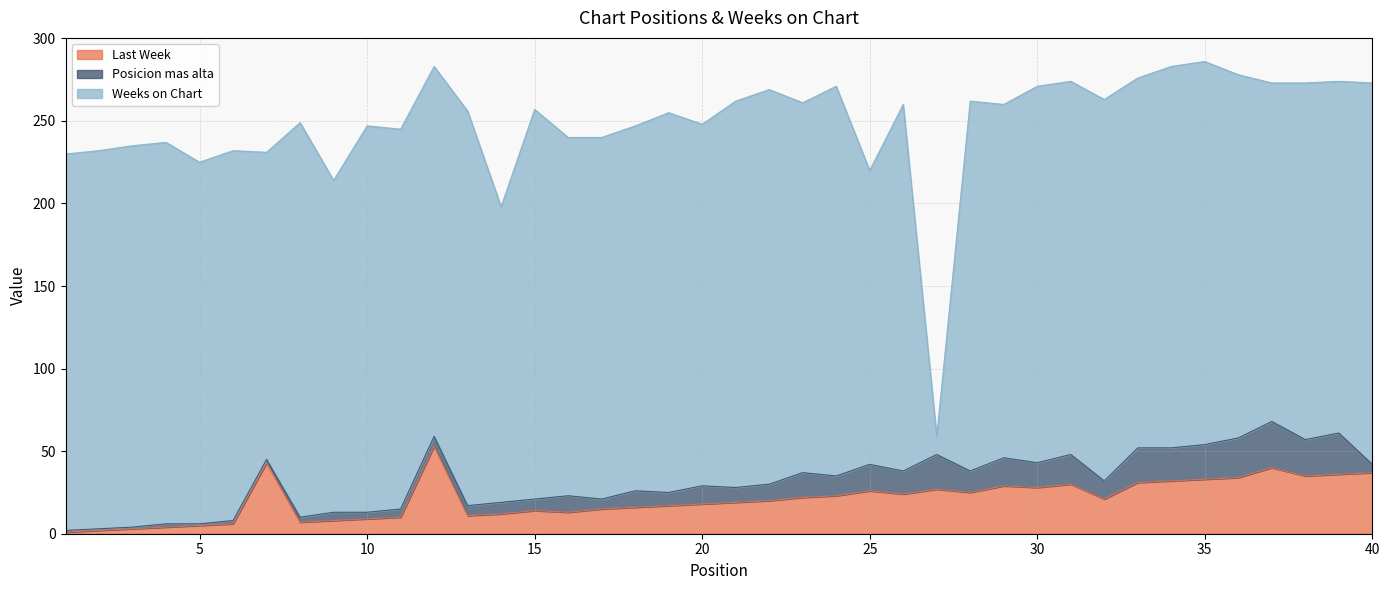

At 24, list the series in order from largest to smallest.

Weeks on Chart, Last Week, Posicion mas alta